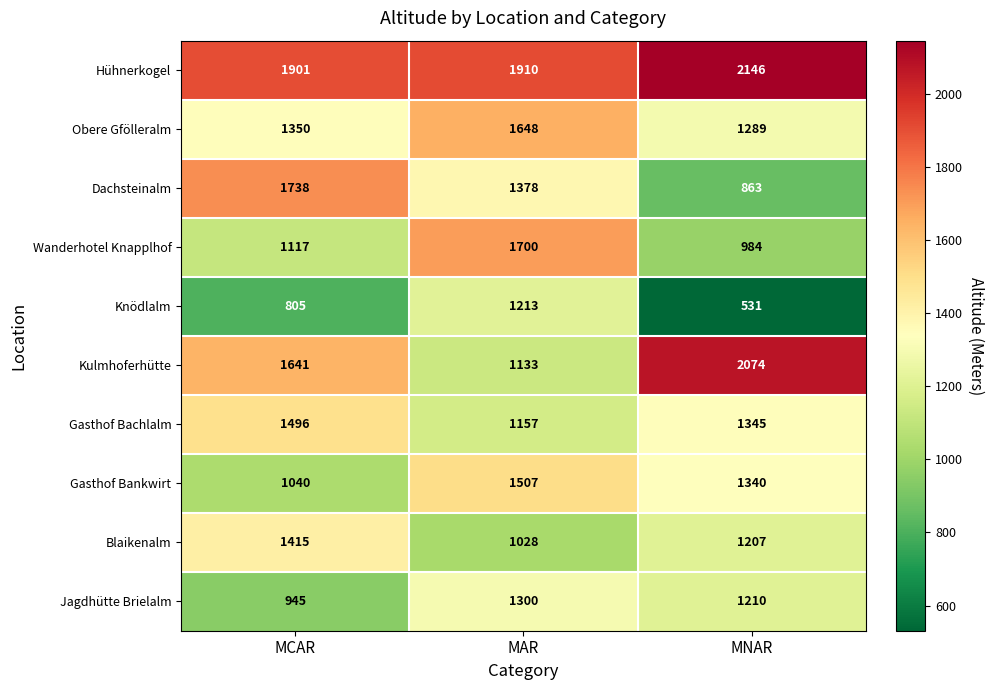

Which category has the lowest value across all series?

MNAR